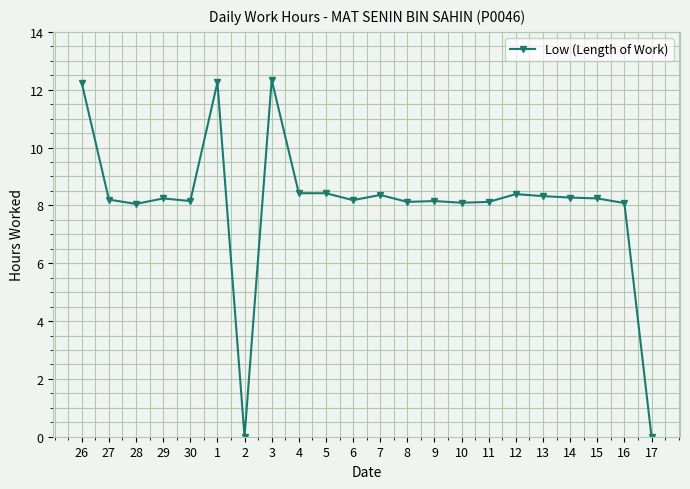

The value at 5 is 8.4. True or false?

True